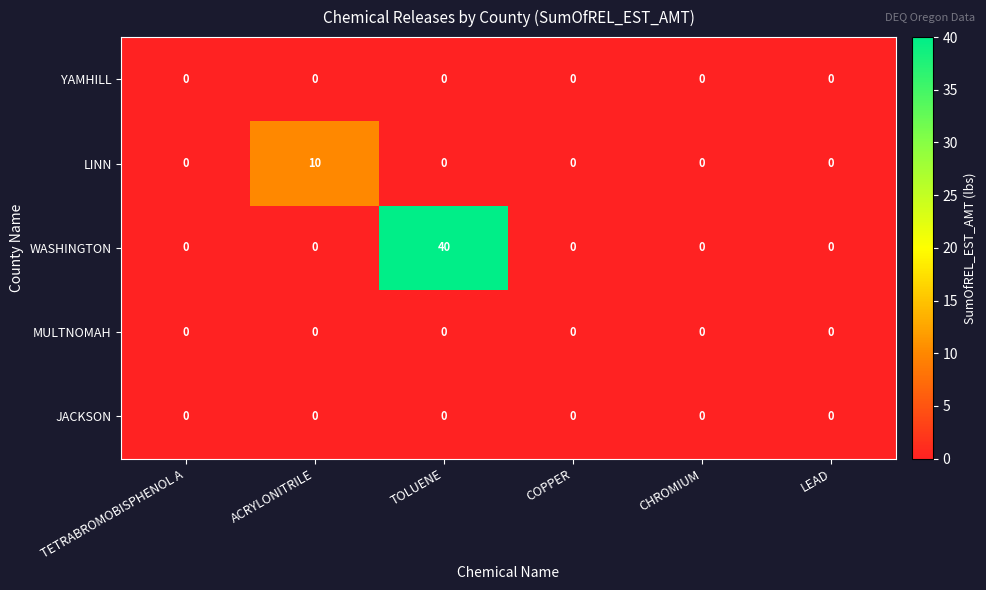

Which series has the widest spread of values?

WASHINGTON